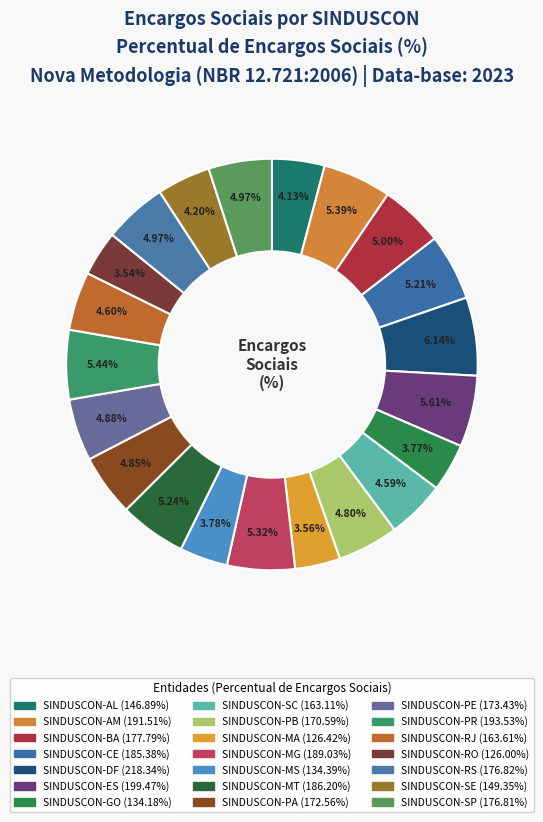

Which slice is the largest?

SINDUSCON-DF